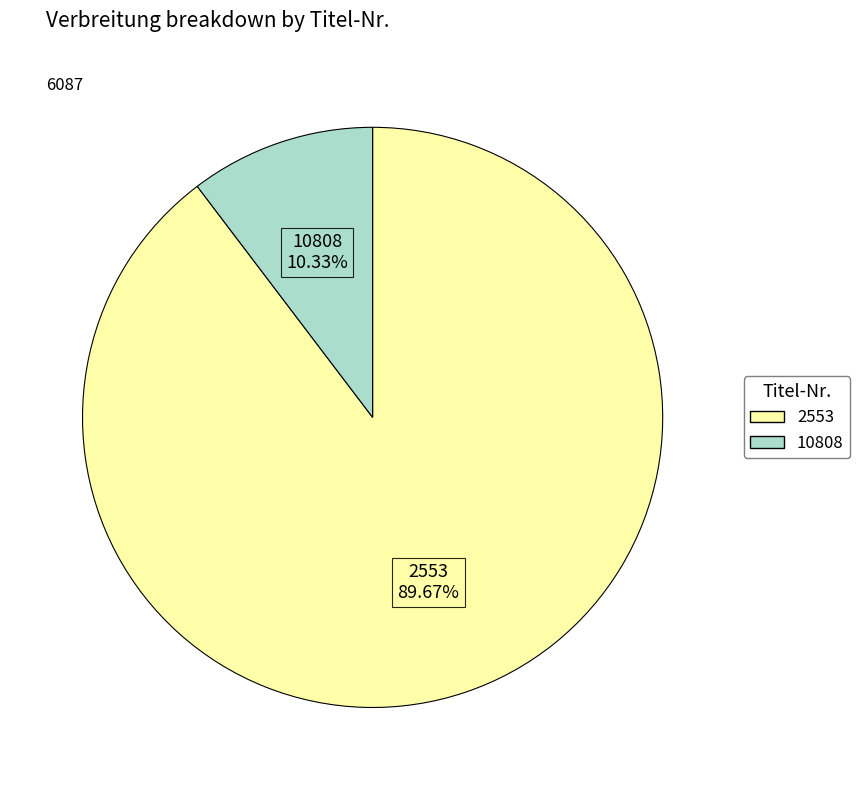

True or false: 2553 accounts for 90% of the total.

True